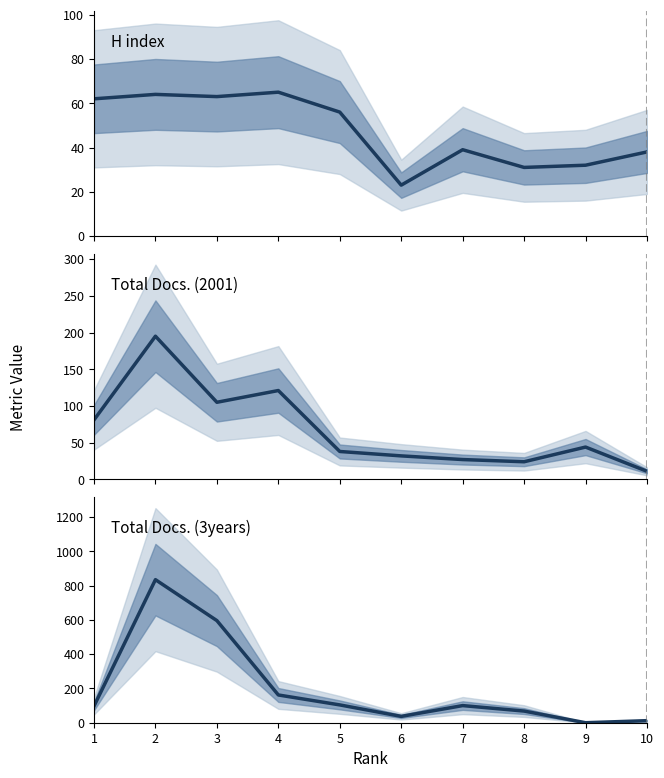

At 5, list the series in order from largest to smallest.

Total Docs. (3years), H index, Total Docs. (2001)